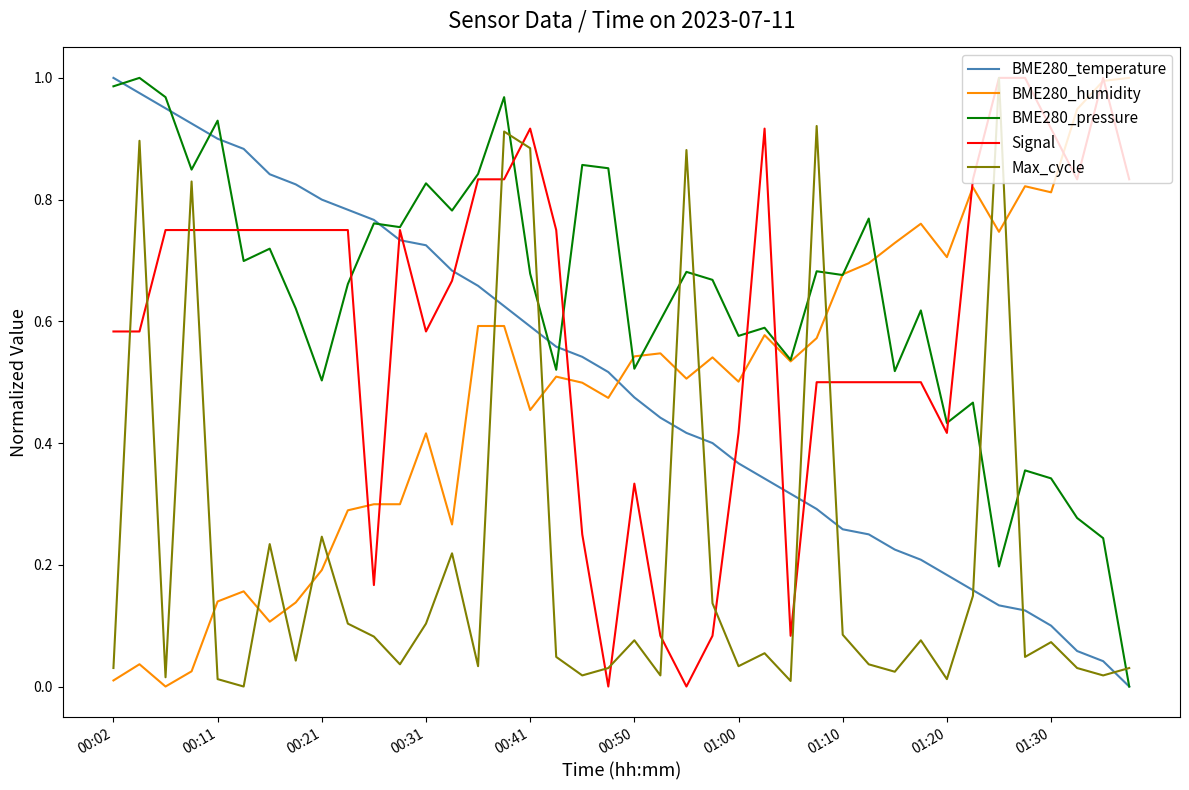

True or false: Max_cycle and BME280_humidity intersect in this chart.

True